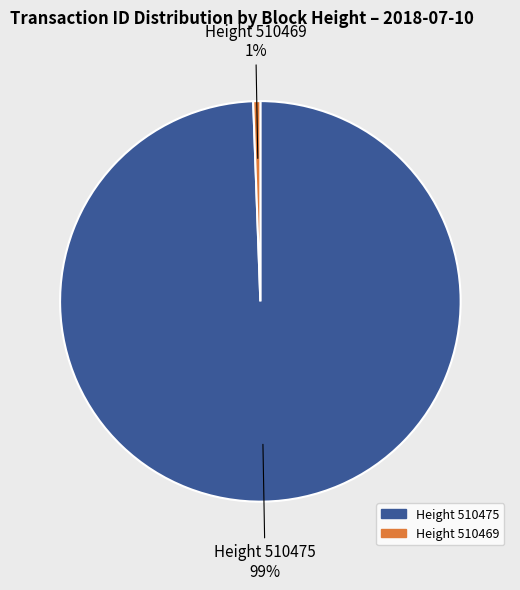

Is there a majority slice in this chart?

Yes